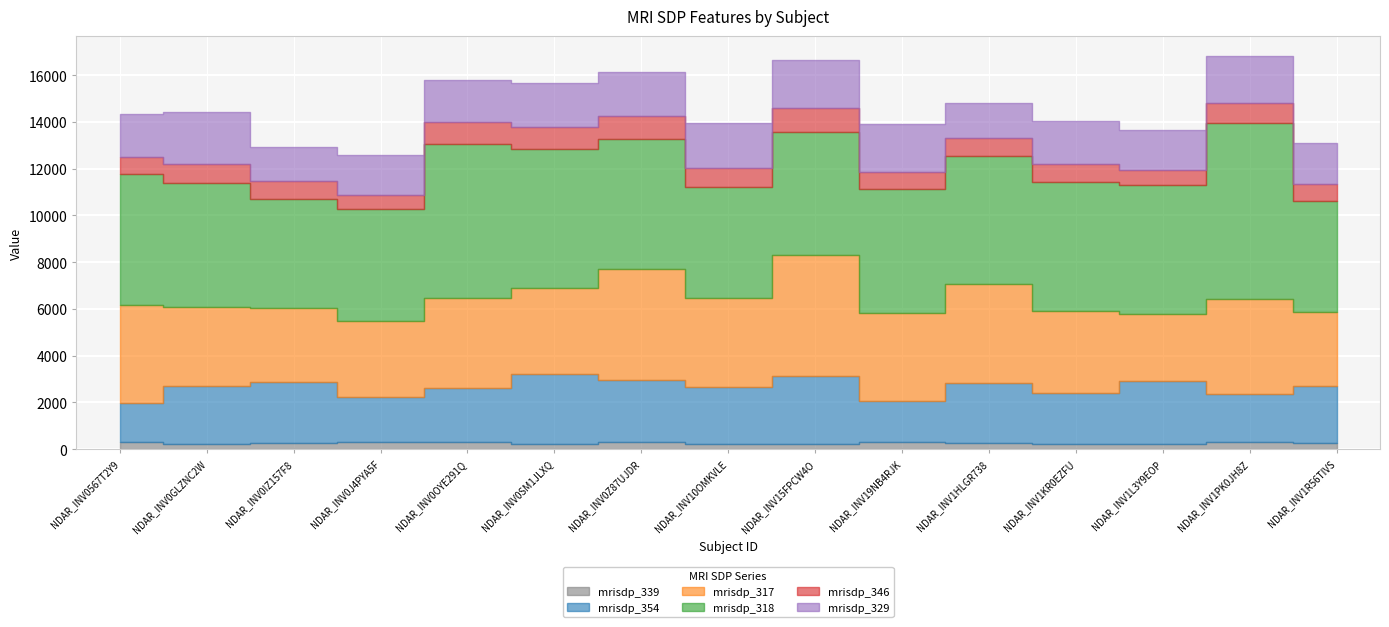

Reading left to right, list all the values displayed in this chart.

mrisdp_339: NDAR_INV0567T2Y9=295	NDAR_INV0GLZNC2W=216	NDAR_INV0IZ157F8=268	NDAR_INV0J4PYA5F=295	NDAR_INV0OYE291Q=293	NDAR_INV0SM1JLXQ=234	NDAR_INV0Z87UJDR=284	NDAR_INV10OMKVLE=225	NDAR_INV15FPCW4O=207	NDAR_INV19NB4RJK=283	NDAR_INV1HLGR738=267	NDAR_INV1KR0EZFU=237	NDAR_INV1L3Y9EOP=213	NDAR_INV1PK0JH8Z=315	NDAR_INV1R56TIVS=247
mrisdp_354: NDAR_INV0567T2Y9=1686	NDAR_INV0GLZNC2W=2466	NDAR_INV0IZ157F8=2621	NDAR_INV0J4PYA5F=1950	NDAR_INV0OYE291Q=2331	NDAR_INV0SM1JLXQ=2990	NDAR_INV0Z87UJDR=2658	NDAR_INV10OMKVLE=2416	NDAR_INV15FPCW4O=2898	NDAR_INV19NB4RJK=1779	NDAR_INV1HLGR738=2575	NDAR_INV1KR0EZFU=2169	NDAR_INV1L3Y9EOP=2684	NDAR_INV1PK0JH8Z=2022	NDAR_INV1R56TIVS=2445
mrisdp_317: NDAR_INV0567T2Y9=4165	NDAR_INV0GLZNC2W=3395	NDAR_INV0IZ157F8=3146	NDAR_INV0J4PYA5F=3230	NDAR_INV0OYE291Q=3846	NDAR_INV0SM1JLXQ=3674	NDAR_INV0Z87UJDR=4754	NDAR_INV10OMKVLE=3829	NDAR_INV15FPCW4O=5182	NDAR_INV19NB4RJK=3750	NDAR_INV1HLGR738=4207	NDAR_INV1KR0EZFU=3500	NDAR_INV1L3Y9EOP=2894	NDAR_INV1PK0JH8Z=4074	NDAR_INV1R56TIVS=3184
mrisdp_318: NDAR_INV0567T2Y9=5637	NDAR_INV0GLZNC2W=5325	NDAR_INV0IZ157F8=4667	NDAR_INV0J4PYA5F=4794	NDAR_INV0OYE291Q=6590	NDAR_INV0SM1JLXQ=5939	NDAR_INV0Z87UJDR=5556	NDAR_INV10OMKVLE=4739	NDAR_INV15FPCW4O=5296	NDAR_INV19NB4RJK=5321	NDAR_INV1HLGR738=5506	NDAR_INV1KR0EZFU=5538	NDAR_INV1L3Y9EOP=5526	NDAR_INV1PK0JH8Z=7524	NDAR_INV1R56TIVS=4745
mrisdp_346: NDAR_INV0567T2Y9=726	NDAR_INV0GLZNC2W=796	NDAR_INV0IZ157F8=771	NDAR_INV0J4PYA5F=610	NDAR_INV0OYE291Q=956	NDAR_INV0SM1JLXQ=928	NDAR_INV0Z87UJDR=985	NDAR_INV10OMKVLE=798	NDAR_INV15FPCW4O=993	NDAR_INV19NB4RJK=739	NDAR_INV1HLGR738=745	NDAR_INV1KR0EZFU=744	NDAR_INV1L3Y9EOP=622	NDAR_INV1PK0JH8Z=881	NDAR_INV1R56TIVS=706
mrisdp_329: NDAR_INV0567T2Y9=1848	NDAR_INV0GLZNC2W=2221	NDAR_INV0IZ157F8=1445	NDAR_INV0J4PYA5F=1710	NDAR_INV0OYE291Q=1764	NDAR_INV0SM1JLXQ=1883	NDAR_INV0Z87UJDR=1899	NDAR_INV10OMKVLE=1947	NDAR_INV15FPCW4O=2092	NDAR_INV19NB4RJK=2029	NDAR_INV1HLGR738=1525	NDAR_INV1KR0EZFU=1836	NDAR_INV1L3Y9EOP=1709	NDAR_INV1PK0JH8Z=2020	NDAR_INV1R56TIVS=1749